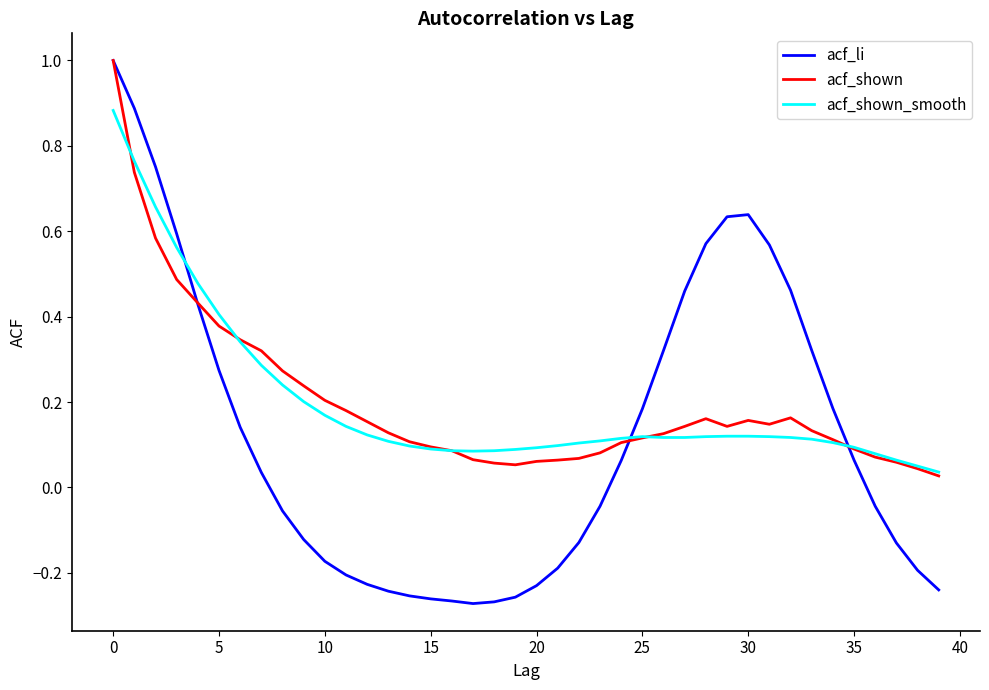

What is the maximum value shown in the chart?

1.0